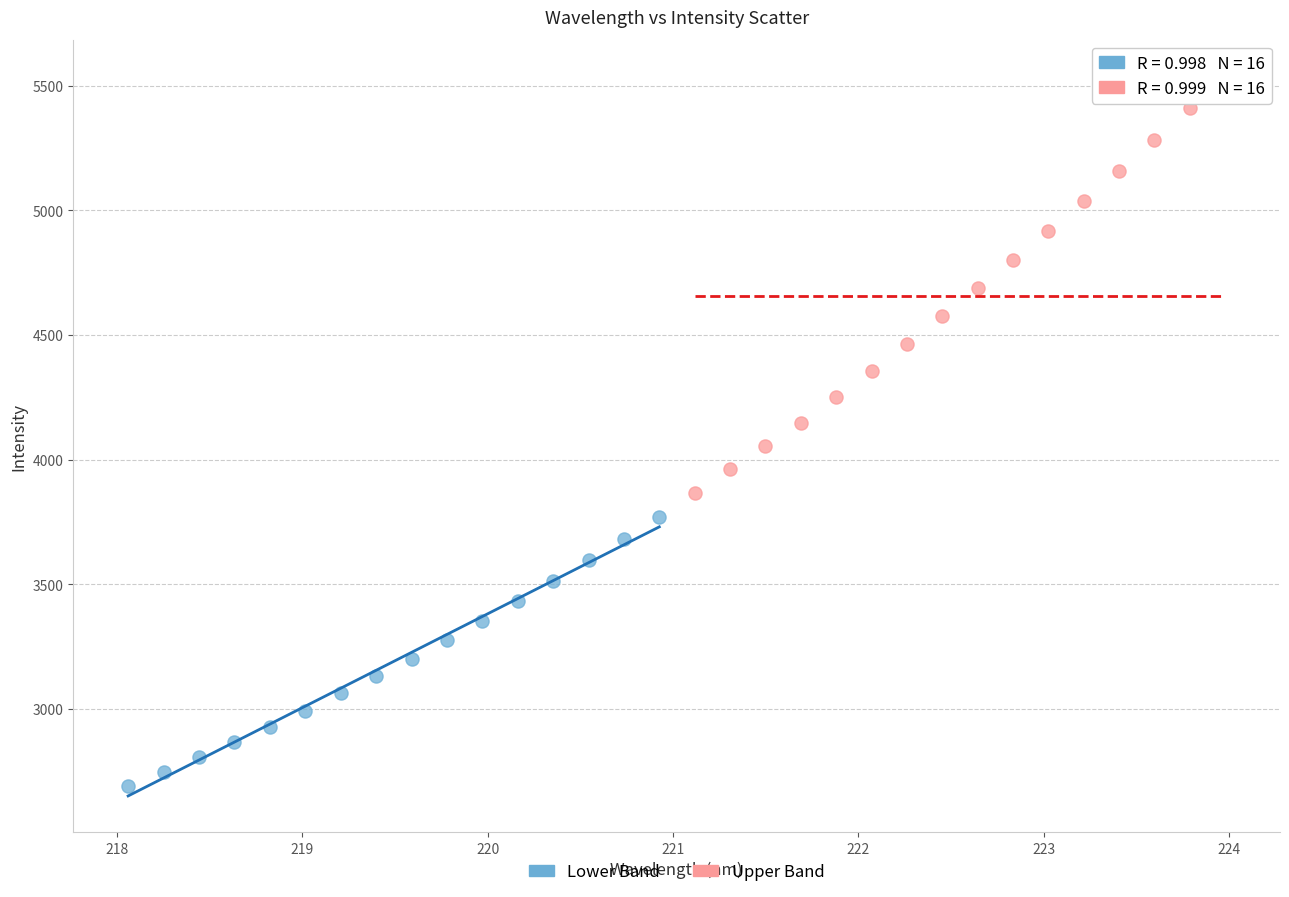

Which series contains the lowest Y value?

Lower Band